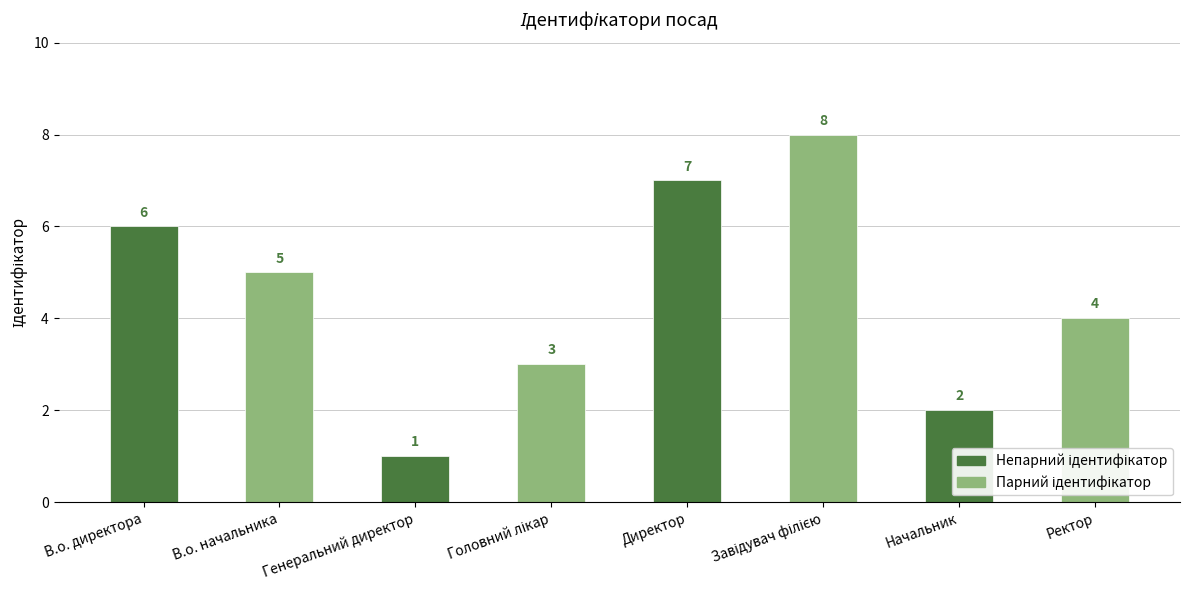

Reading left to right, extract all data points from this chart.

6	5	1	3	7	8	2	4